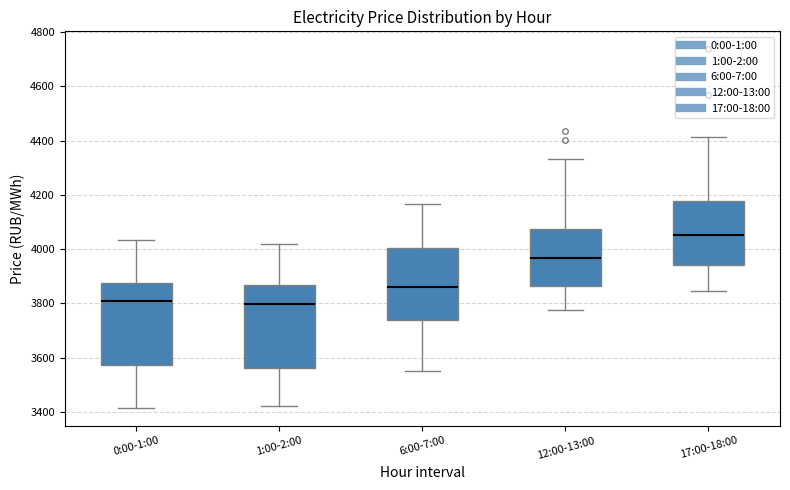

Where does the lower whisker of the box for 6:00-7:00 end on the y-axis? The values are not printed on the chart, so give them approximately, as read against the axis.

3560